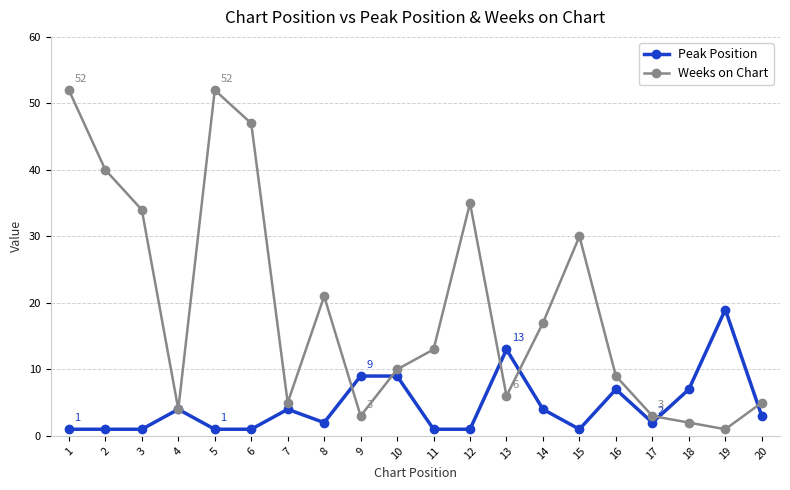

Does the chart have visible grid lines?

Yes